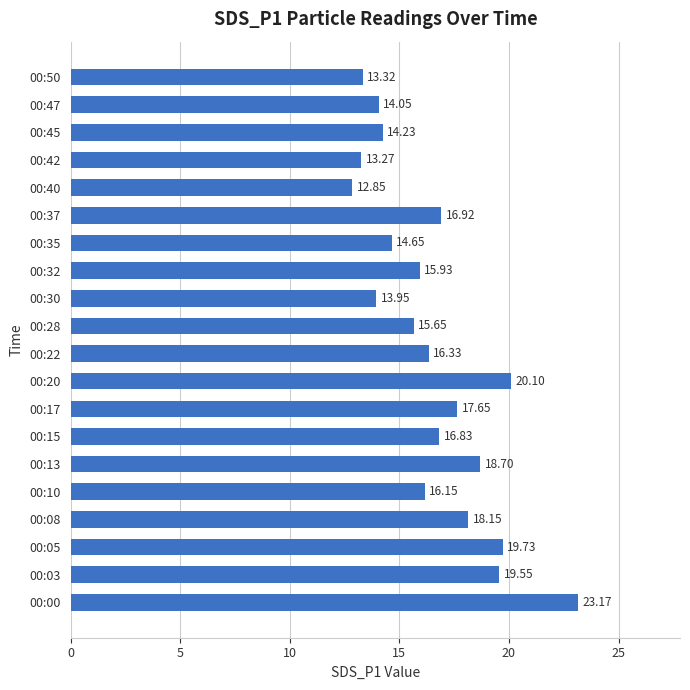

List the labels in order of value, smallest first.

00:40, 00:42, 00:50, 00:30, 00:47, 00:45, 00:35, 00:28, 00:32, 00:10, 00:22, 00:15, 00:37, 00:17, 00:08, 00:13, 00:03, 00:05, 00:20, 00:00